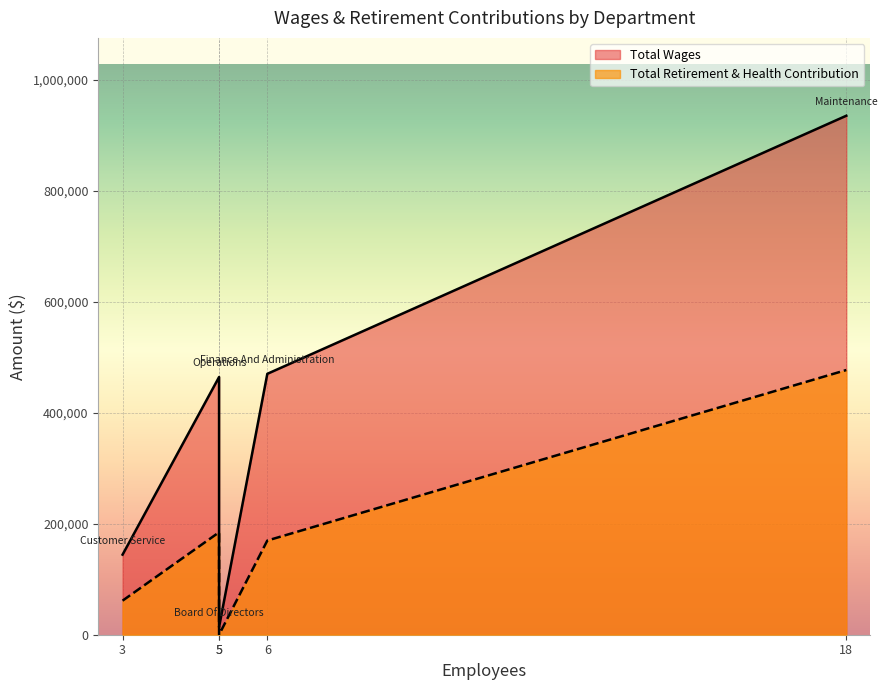

What is the average value of the Total Wages series?

405665